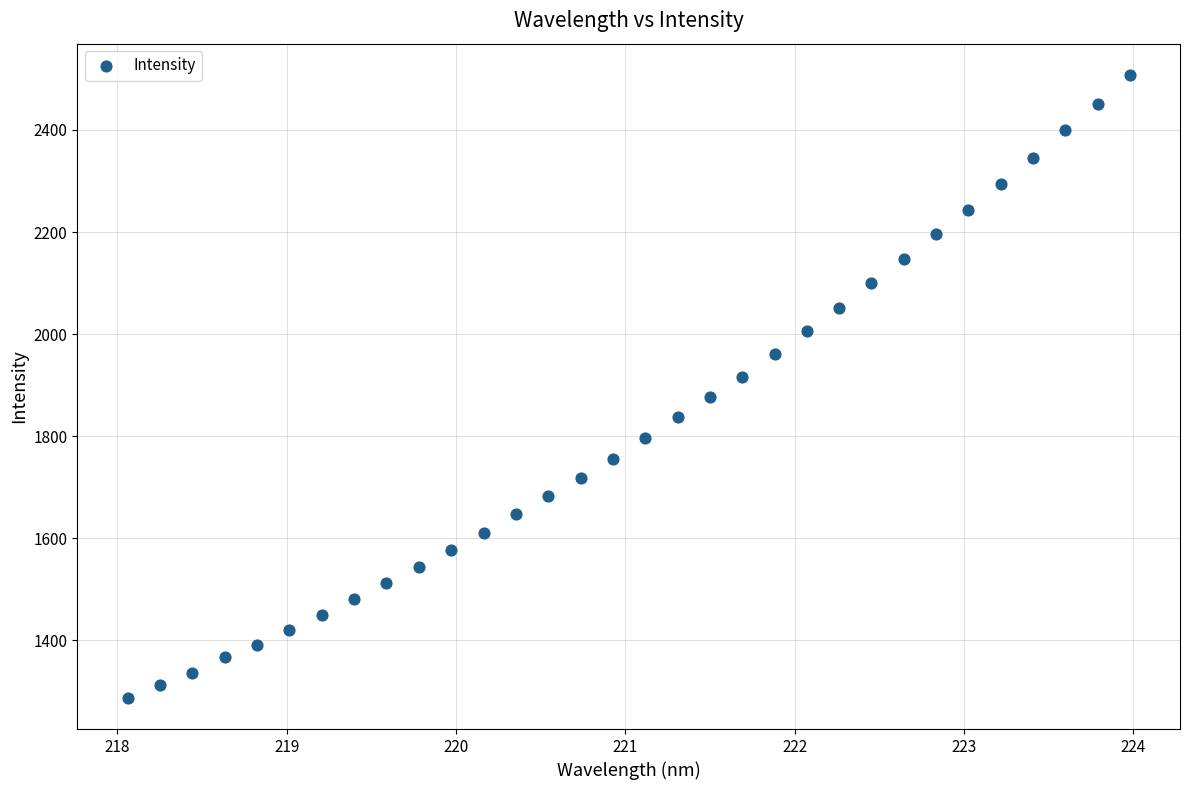

What is the range of X values (max minus min)?

5.9